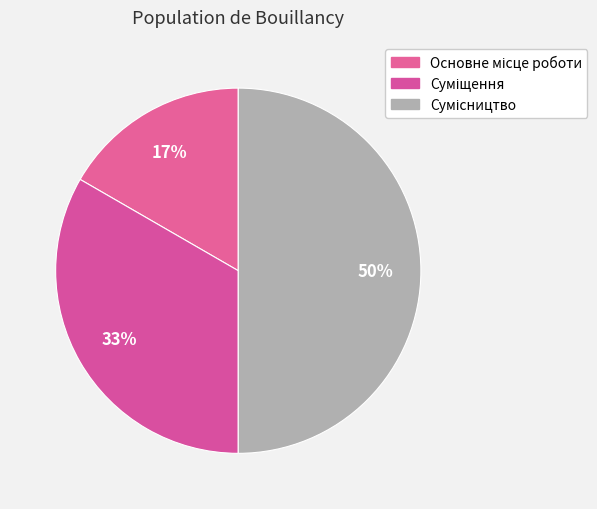

Does any single category account for the majority?

No